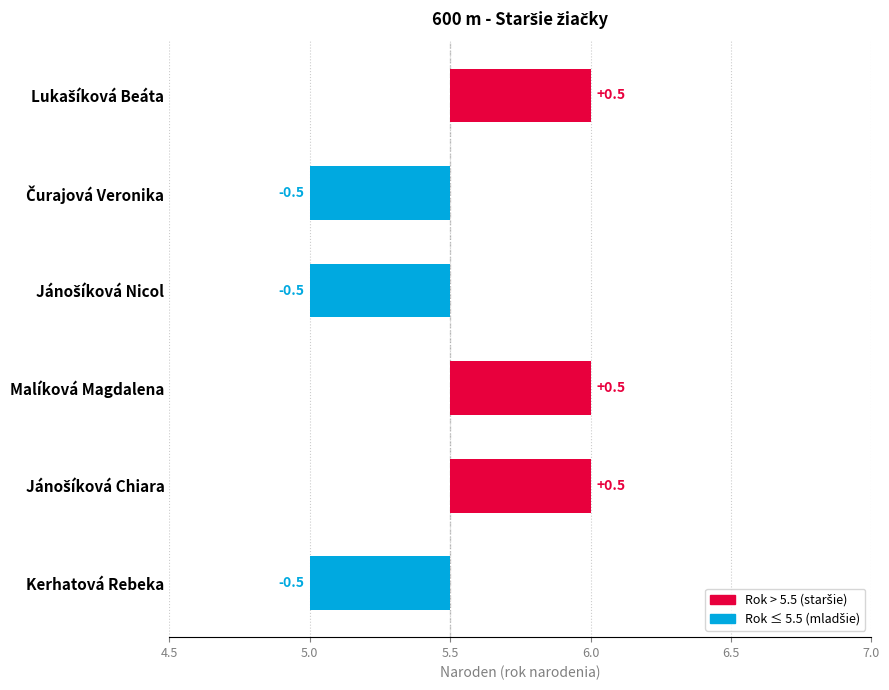

What is the value of the 4th bar from the left?

0.5